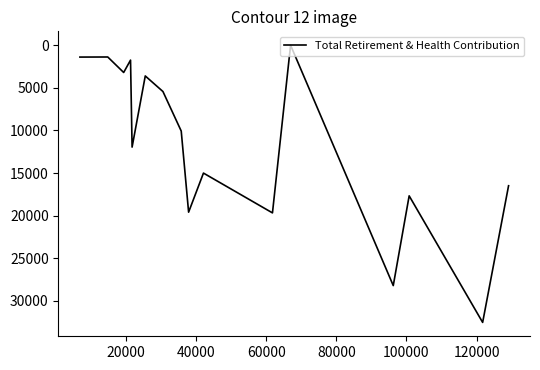

How many interior local peaks (higher than both neighbors) does the data have?

6